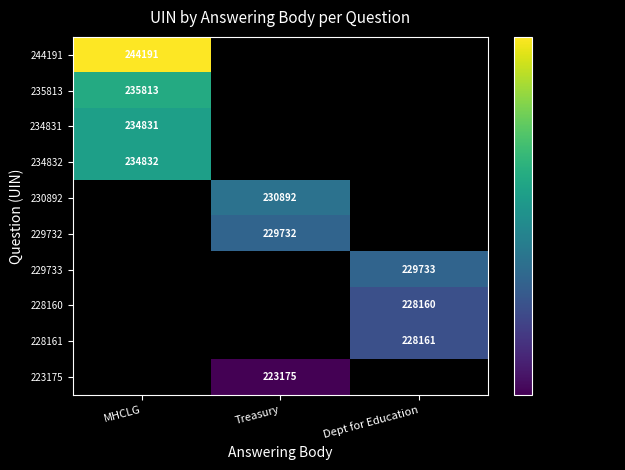

Is it true that 235813 equals 235813 at MHCLG?

True